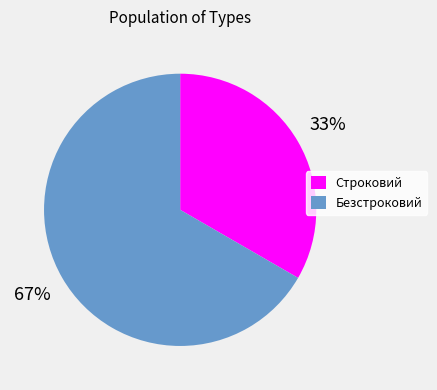

Approximately how many times larger is the value at Строковий compared to Безстроковий?

0.5